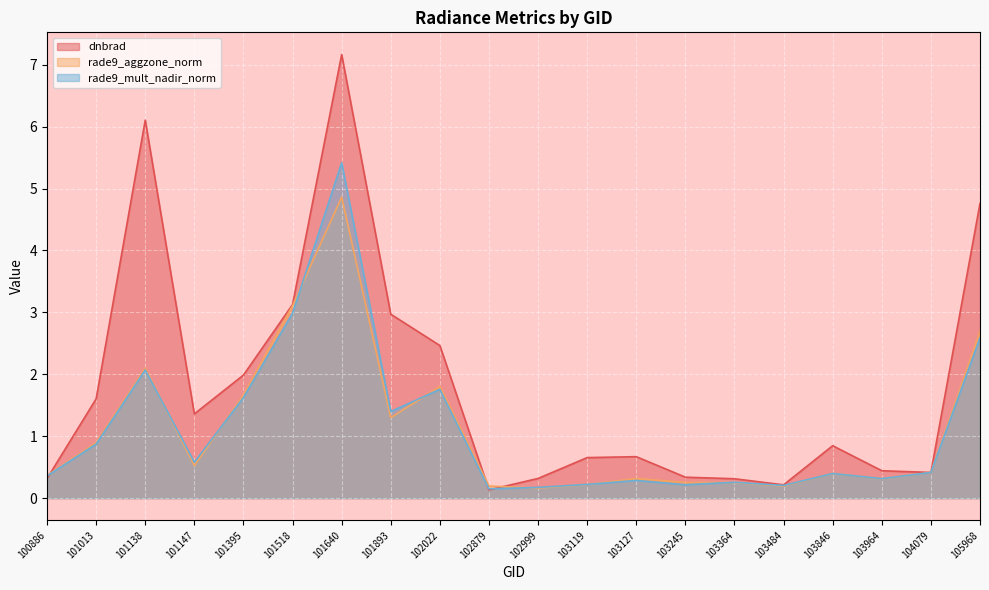

True or false: rade9_mult_nadir_norm has a value of 0.1 at 103964.

False